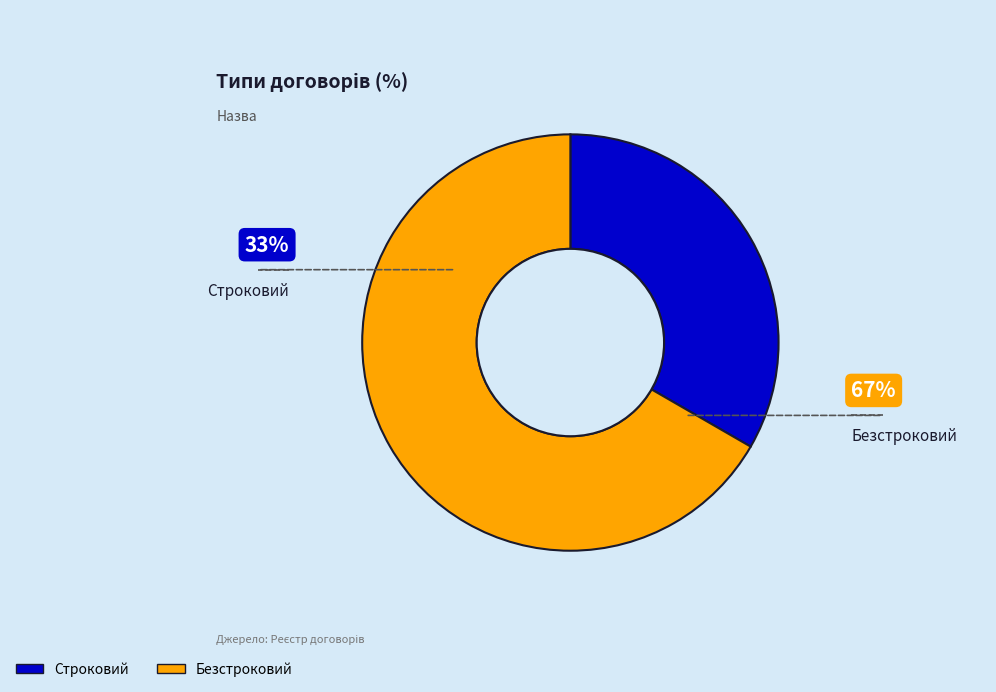

Is it true that Строковий is 33% of the pie?

True